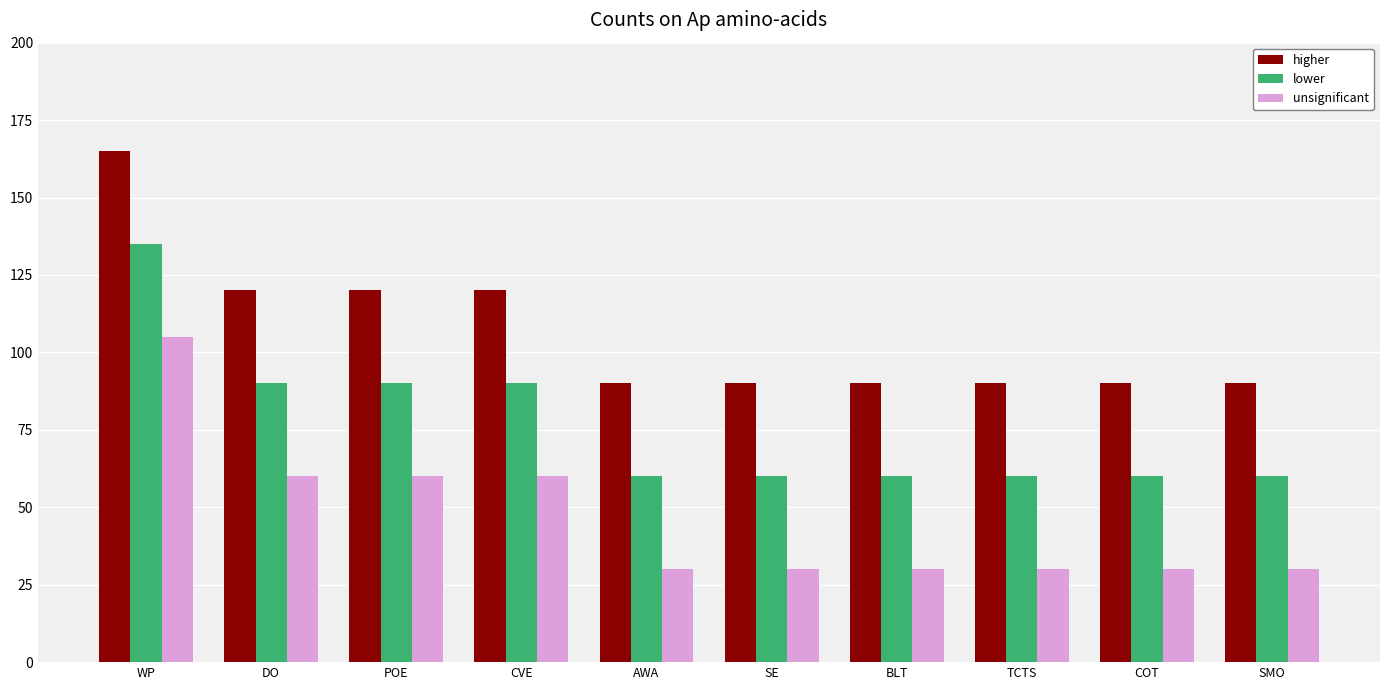

Is the value of higher at BLT greater than the value of unsignificant at WP?

No